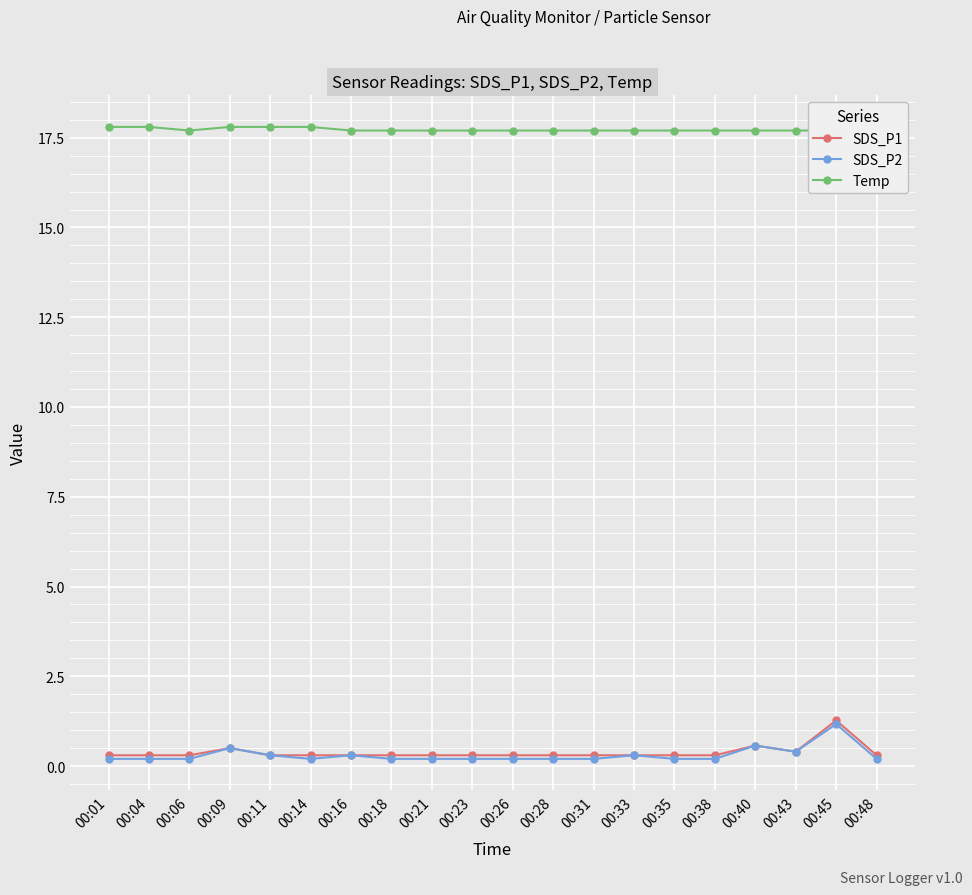

Reading left to right, list all the values displayed in this chart.

SDS_P1: 0.3	0.3	0.3	0.5	0.3	0.3	0.3	0.3	0.3	0.3	0.3	0.3	0.3	0.3	0.3	0.3	0.6	0.4	1.3	0.3
SDS_P2: 0.2	0.2	0.2	0.5	0.3	0.2	0.3	0.2	0.2	0.2	0.2	0.2	0.2	0.3	0.2	0.2	0.6	0.4	1.2	0.2
Temp: 17.8	17.8	17.7	17.8	17.8	17.8	17.7	17.7	17.7	17.7	17.7	17.7	17.7	17.7	17.7	17.7	17.7	17.7	17.7	17.7